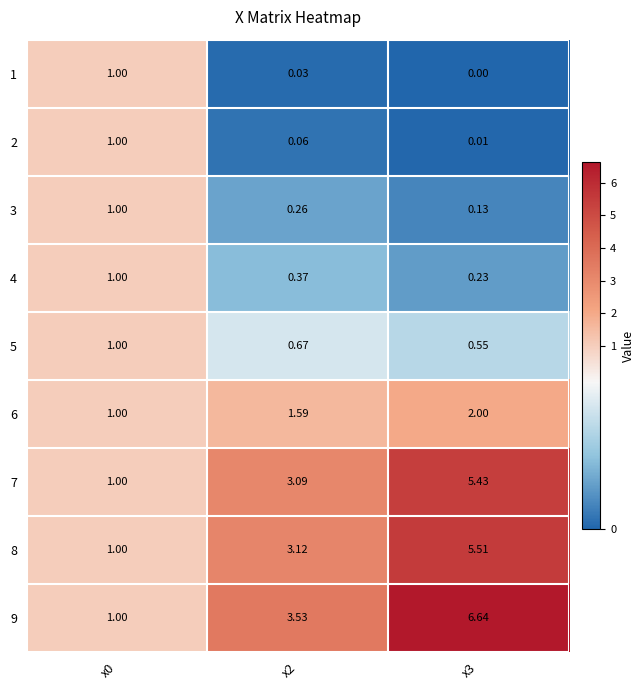

Is the value of 4 at x3 greater than the value of 2 at x0?

No